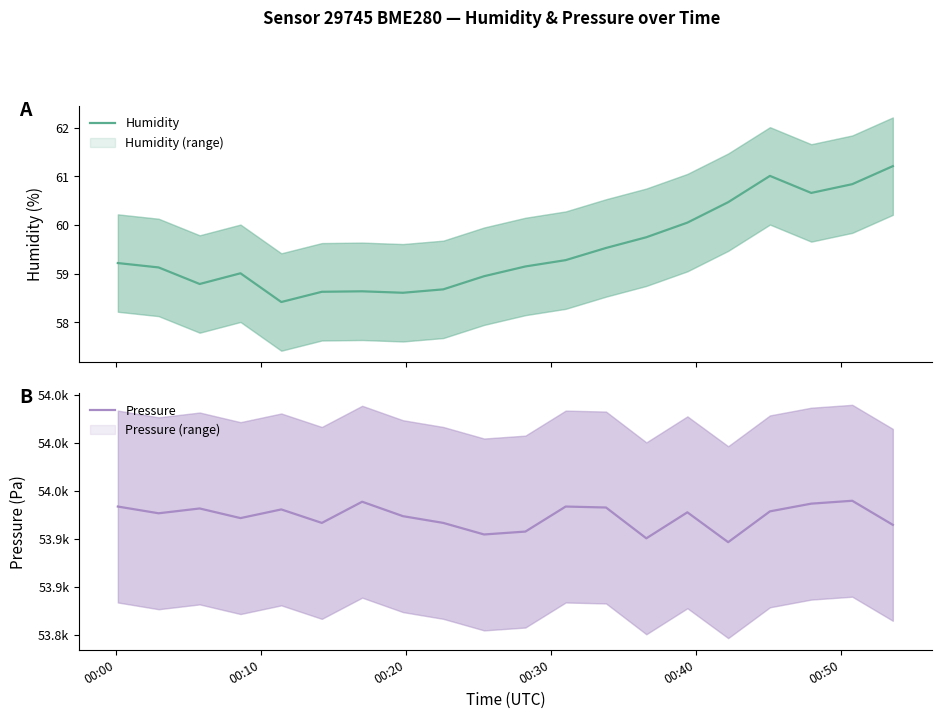

What is the maximum value for Humidity?

61.2